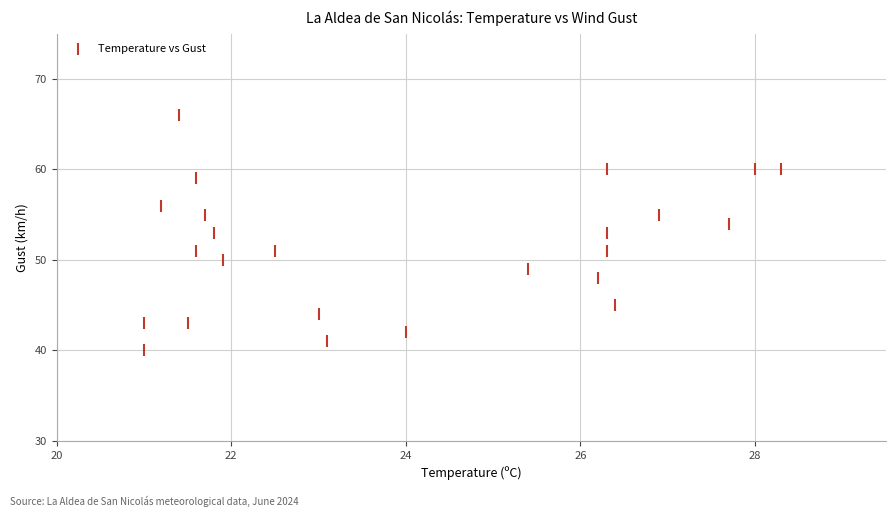

What is the range of Y values (max minus min)?

26